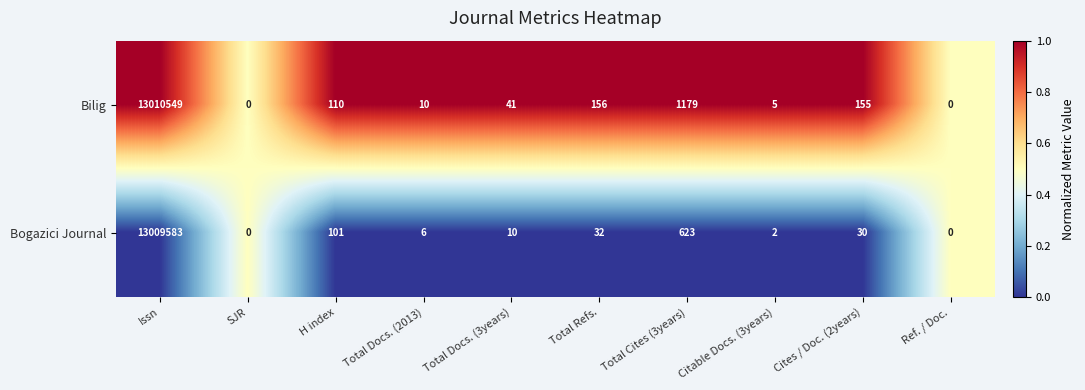

Reading left to right, transcribe all the data shown in this chart.

Bilig: 13010549	0	110	10	41	156	1179	5	155	0
Bogazici Journal: 13009583	0	101	6	10	32	623	2	30	0